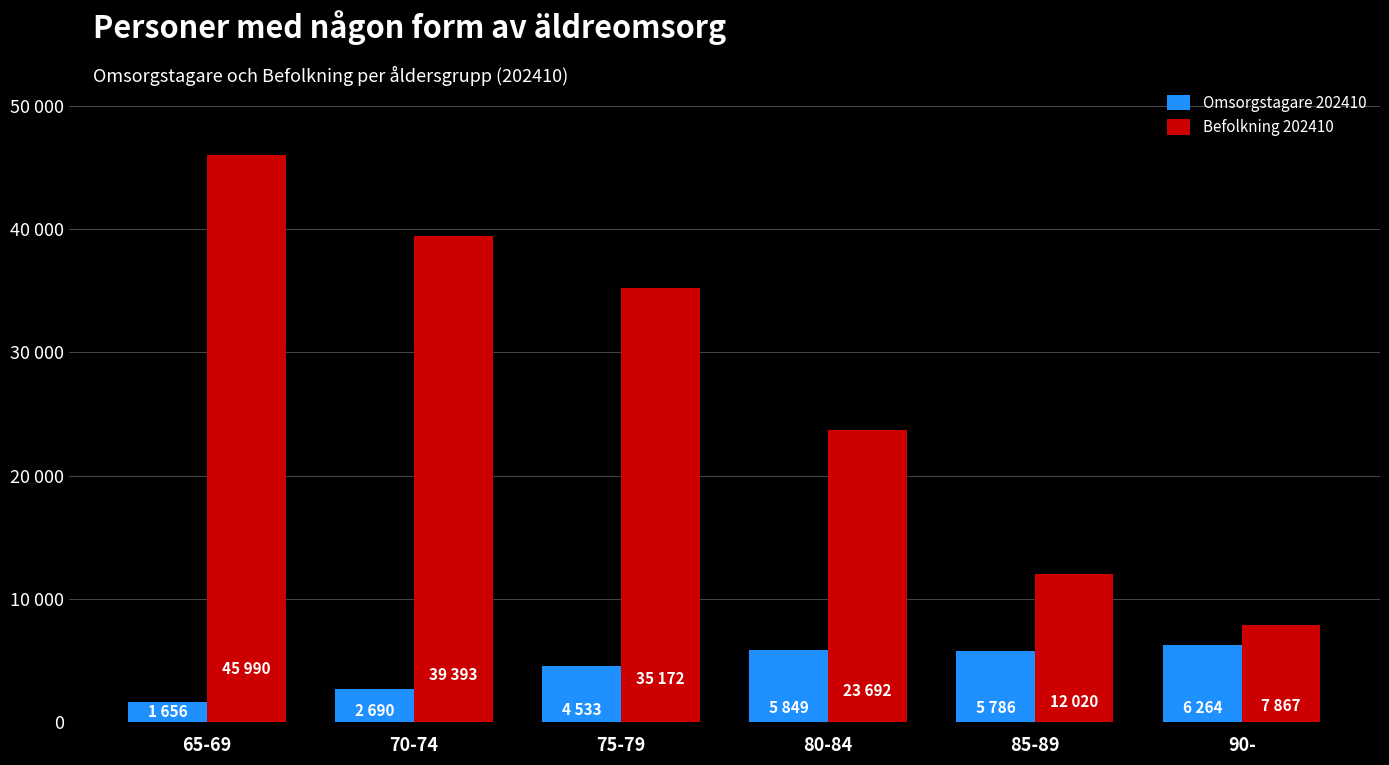

True or false: Befolkning 202410 has a value of 18652 at 75-79.

False